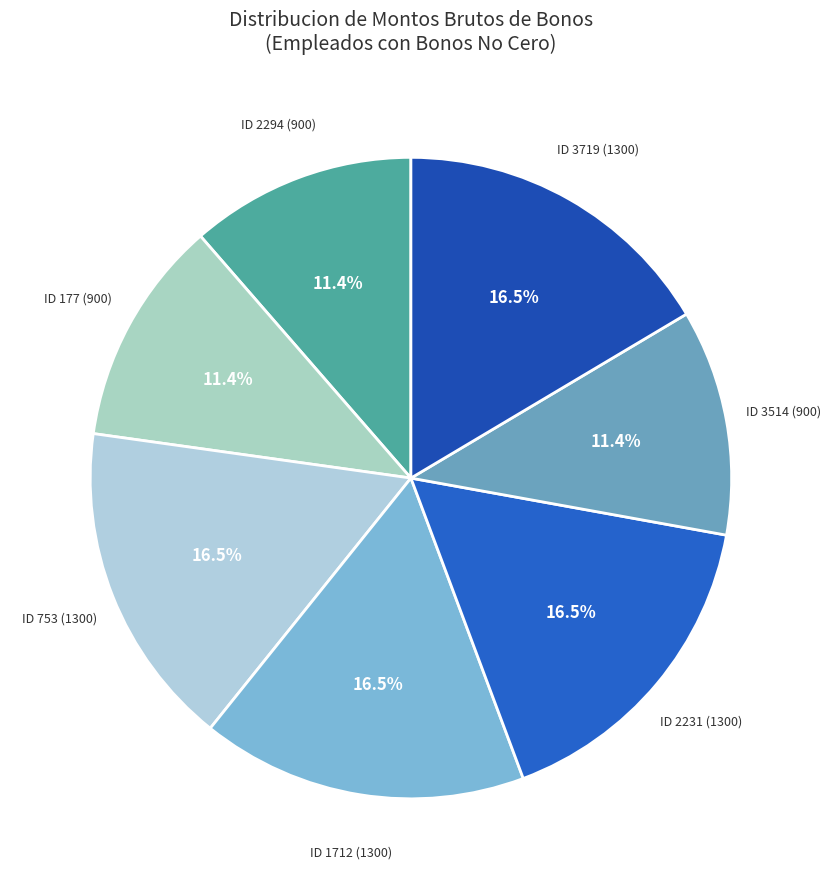

Combined, do ID 2231 (1300) and ID 177 (900) account for over 50%?

No